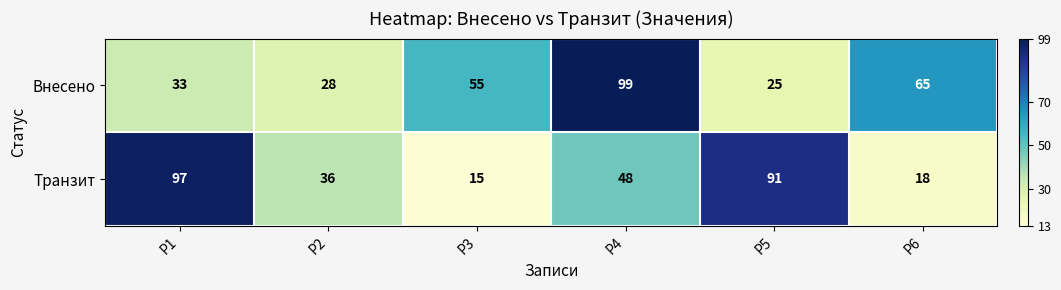

What is the total value across all series at Р5?

116